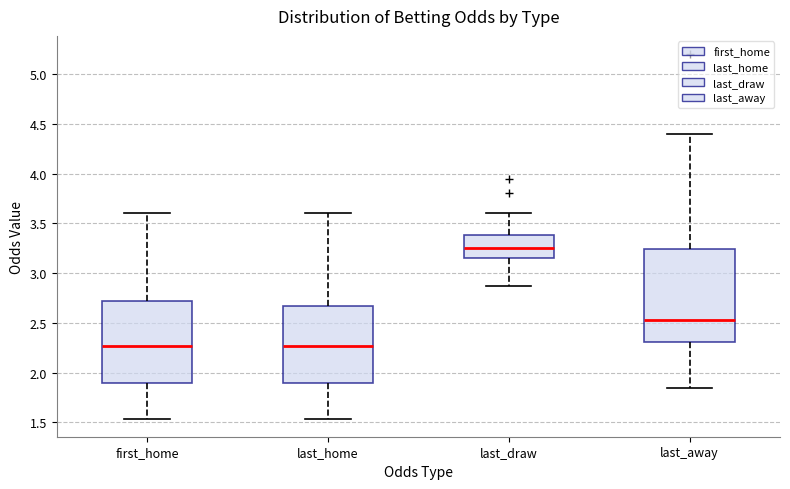

Comparing the boxes themselves (not the whiskers), which one is the tallest?

last_away